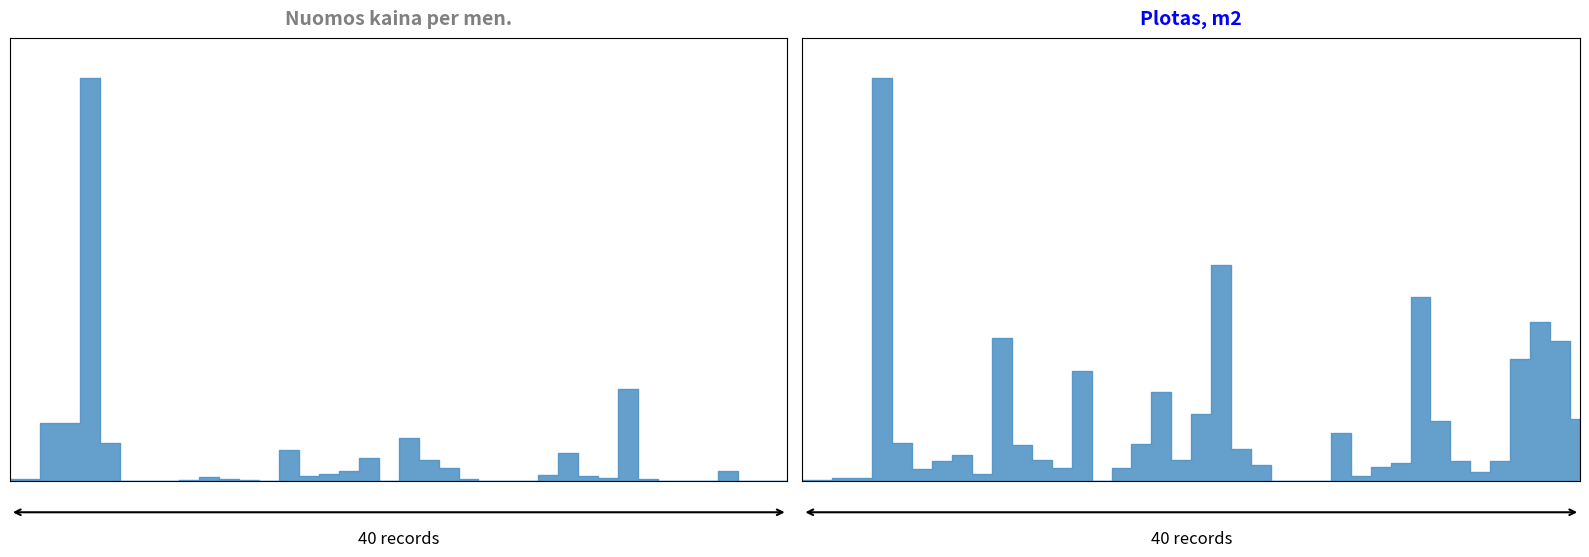

Reading left to right, extract all data points from this chart.

Nuomos kaina per men.: 2022-09-28=32.0	2022-09-28=32.0	2022-09-28=828.0	2022-09-28=828.0	2022-09-26=5777.4	2022-09-26=550.7	2022-09-22=1.6	2022-09-22=1.2	2022-09-22=1.6	2022-09-22=14.9	2022-09-21=62.4	2022-09-21=30.9	2022-09-21=17.9	2022-09-19=3.6	2022-09-19=442.5	2022-09-12=78.4	2022-09-09=99.9	2022-09-08=139.7	2022-09-08=336.1	2022-09-07=9.4	2022-09-07=625.0	2022-09-01=300.0	2022-08-30=190.3	2022-08-30=29.2	2022-08-30=0.0	2022-08-30=0.0	2022-08-30=0.0	2022-08-30=83.5	2022-08-24=400.0	2022-08-23=76.4	2022-08-22=47.8	2022-08-22=1329.3	2022-08-17=31.3	2022-08-17=10.2	2022-08-17=5.0	2022-08-17=10.5	2022-08-17=142.9	2022-08-16=0.0	2022-08-11=0.0	2022-08-11=0.0
Plotas, m2: 2022-09-28=2.0	2022-09-28=2.0	2022-09-28=5.0	2022-09-28=5.0	2022-09-26=673.4	2022-09-26=64.2	2022-09-22=20.3	2022-09-22=33.6	2022-09-22=44.0	2022-09-22=11.7	2022-09-21=239.8	2022-09-21=60.5	2022-09-21=35.1	2022-09-19=22.6	2022-09-19=184.6	2022-09-12=0.0	2022-09-09=22.2	2022-09-08=61.8	2022-09-08=148.7	2022-09-07=34.9	2022-09-07=111.6	2022-09-01=361.2	2022-08-30=54.4	2022-08-30=27.5	2022-08-30=0.0	2022-08-30=0.0	2022-08-30=0.0	2022-08-30=81.0	2022-08-24=8.0	2022-08-23=23.3	2022-08-22=30.0	2022-08-22=308.4	2022-08-17=100.9	2022-08-17=33.0	2022-08-17=16.0	2022-08-17=34.0	2022-08-17=204.1	2022-08-16=266.5	2022-08-11=235.1	2022-08-11=104.3